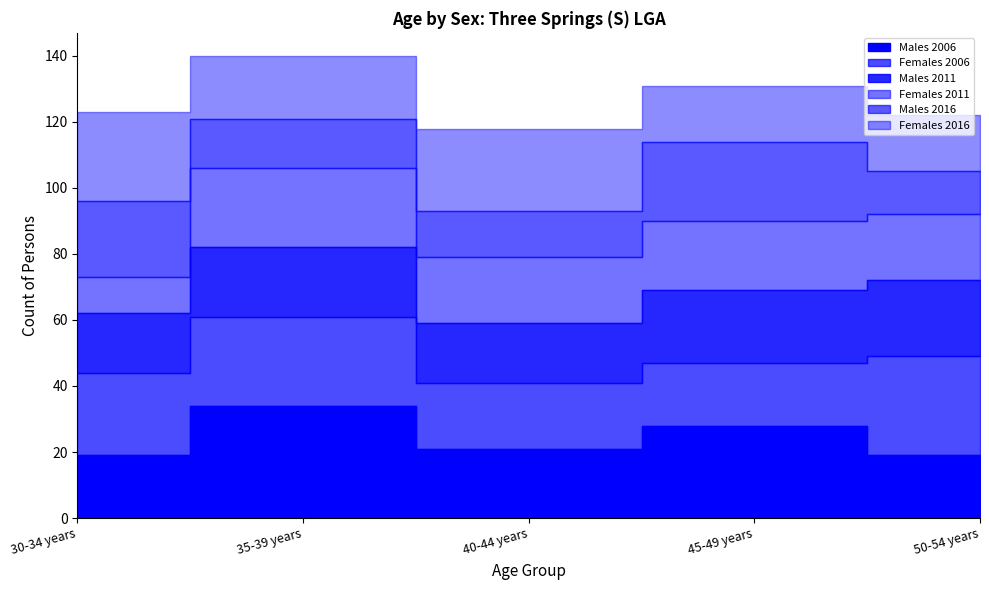

Which series has the widest spread of values?

Males 2006